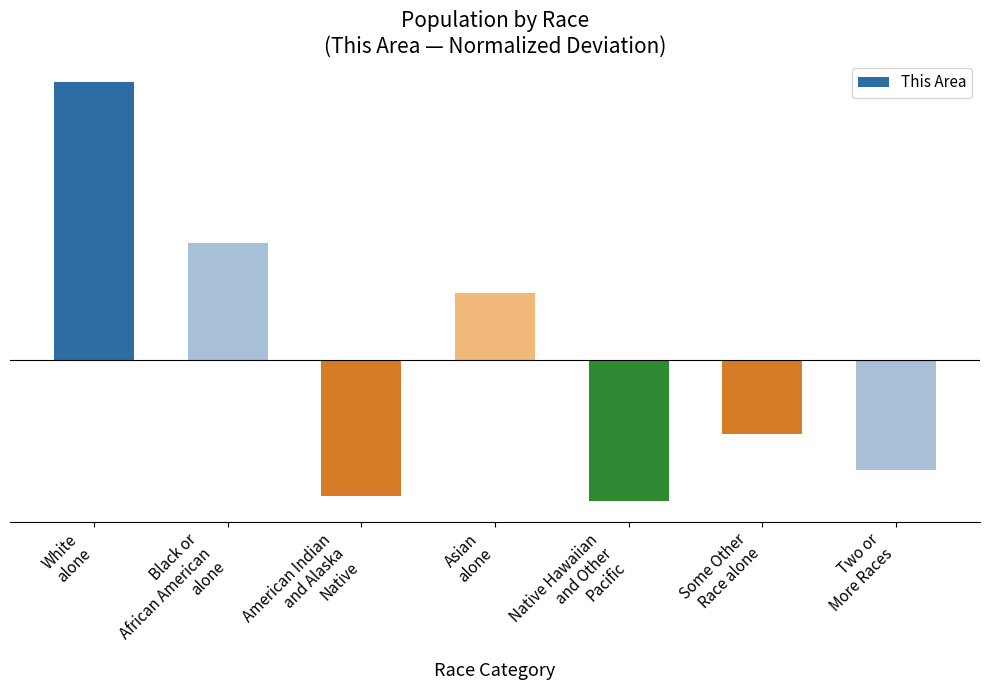

The value at Asian
alone is 2.1. True or false?

False